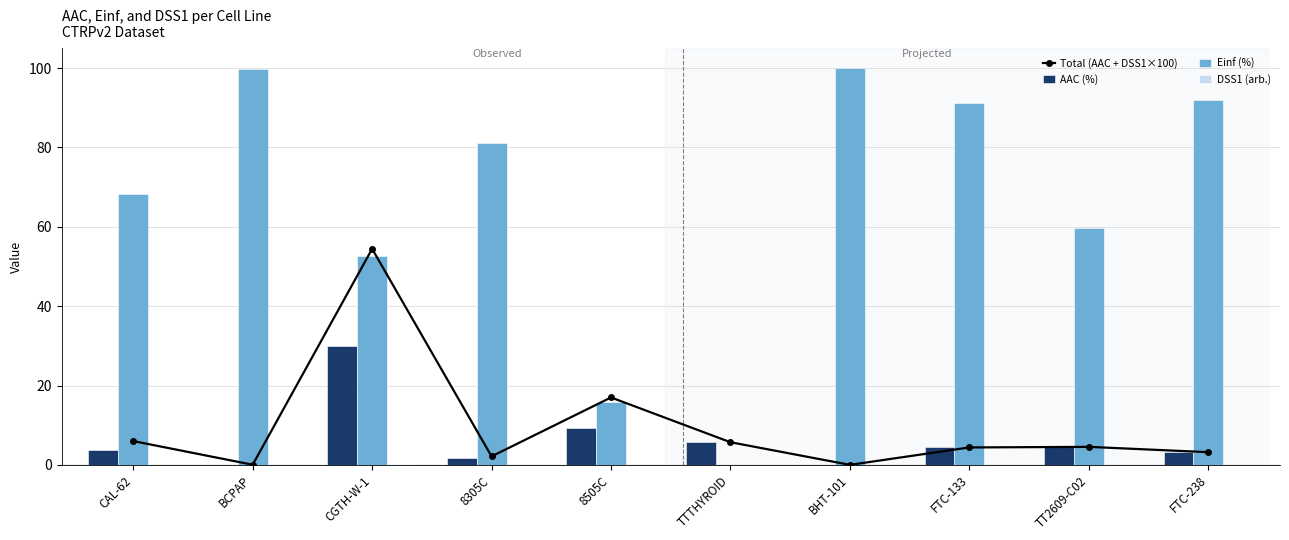

Reading left to right, what are all the values shown in this chart?

Total (AAC + DSS1×100): CAL-62=6.0	BCPAP=0.0	CGTH-W-1=54.4	8305C=2.1	8505C=17.0	TTTHYROID=5.7	BHT-101=0.0	FTC-133=4.4	TT2609-C02=4.5	FTC-238=3.2
AAC (%): CAL-62=3.7	BCPAP=0.0	CGTH-W-1=30.0	8305C=1.6	8505C=9.2	TTTHYROID=5.7	BHT-101=0.0	FTC-133=4.4	TT2609-C02=4.5	FTC-238=3.2
Einf (%): CAL-62=68.2	BCPAP=99.7	CGTH-W-1=52.7	8305C=81.0	8505C=15.8	TTTHYROID=0.0	BHT-101=100.0	FTC-133=91.2	TT2609-C02=59.8	FTC-238=92.0
DSS1 (arb.): CAL-62=0.0	BCPAP=0.0	CGTH-W-1=0.2	8305C=0.0	8505C=0.1	TTTHYROID=0.0	BHT-101=0.0	FTC-133=0.0	TT2609-C02=0.0	FTC-238=0.0